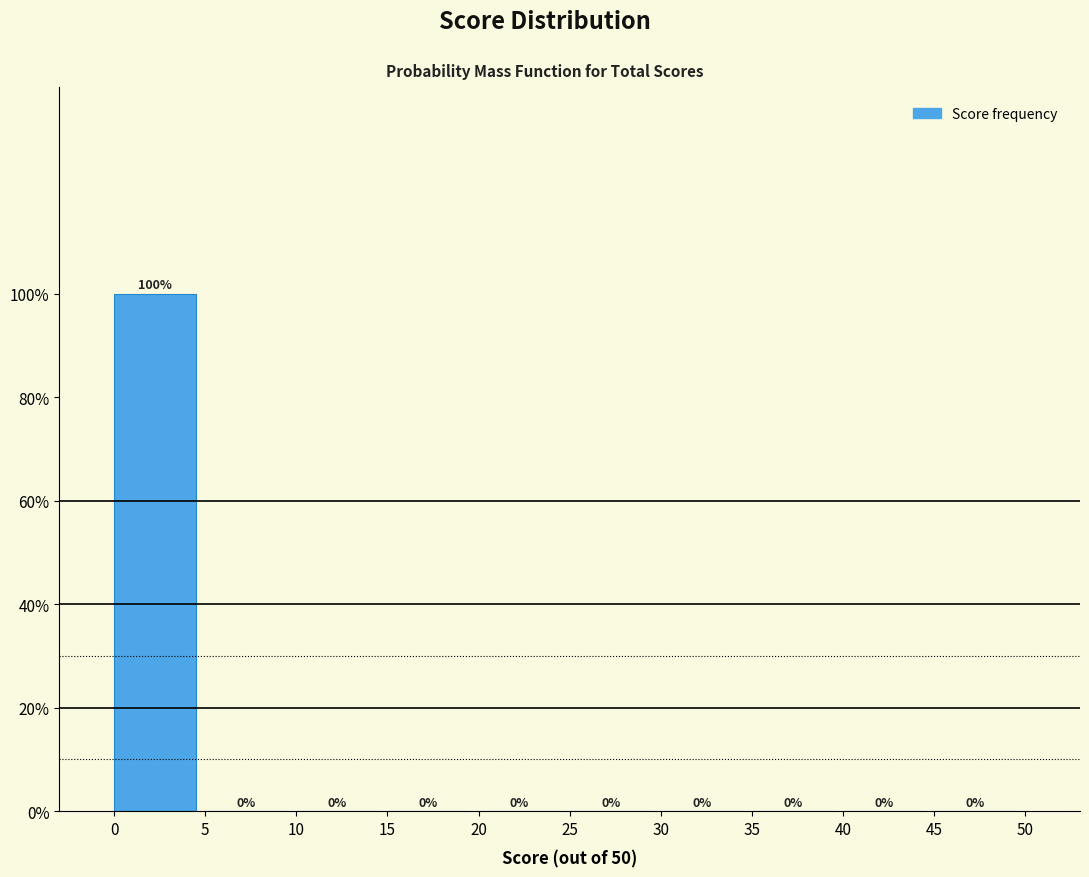

Reading left to right, list every bar in this chart as the range it spans on the x-axis followed by its height.

0 to 5: 100
5 to 10: 0
10 to 15: 0
15 to 20: 0
20 to 25: 0
25 to 30: 0
30 to 35: 0
35 to 40: 0
40 to 45: 0
45 to 50: 0